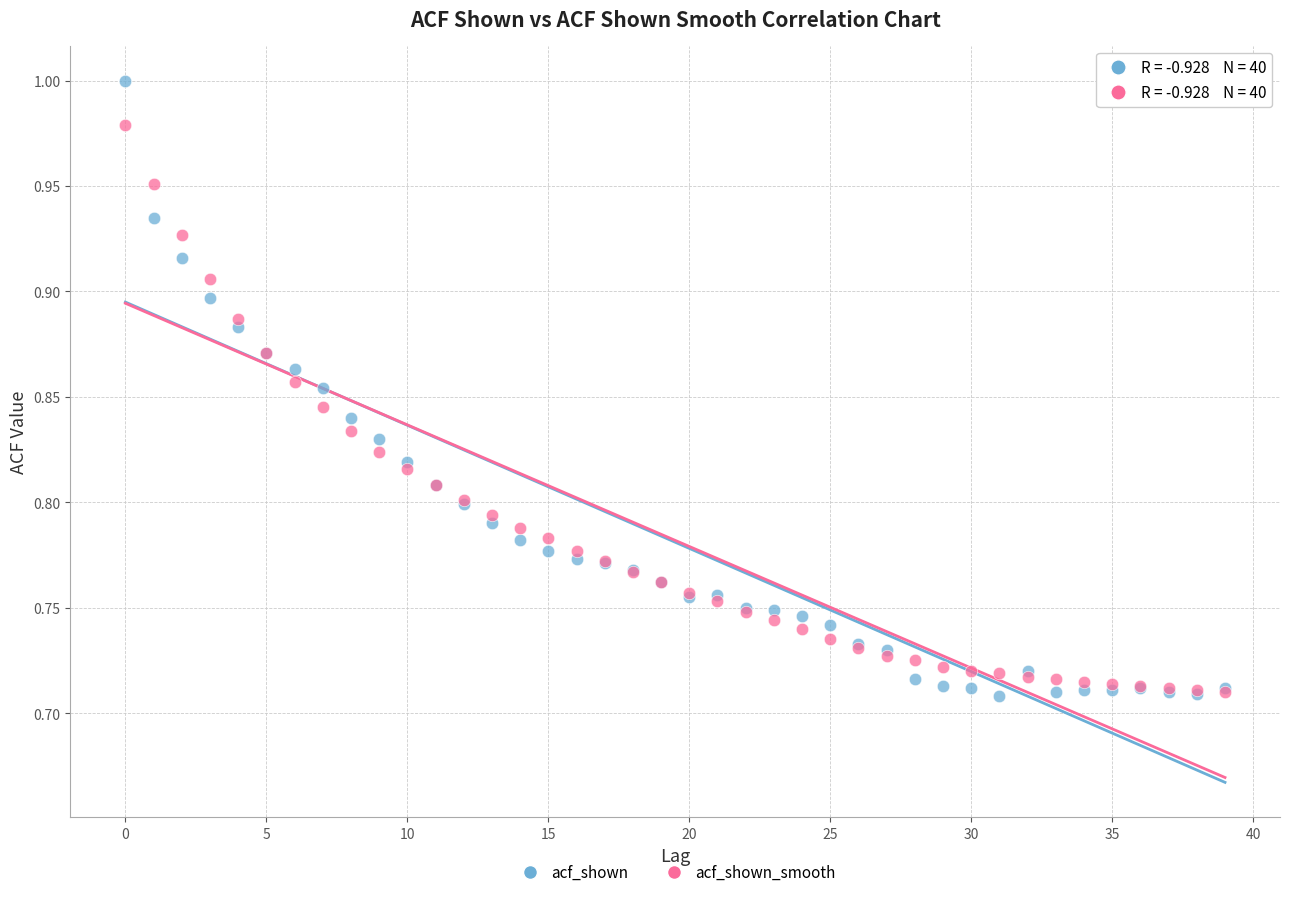

What are all the series names shown in the legend?

acf_shown, acf_shown_smooth